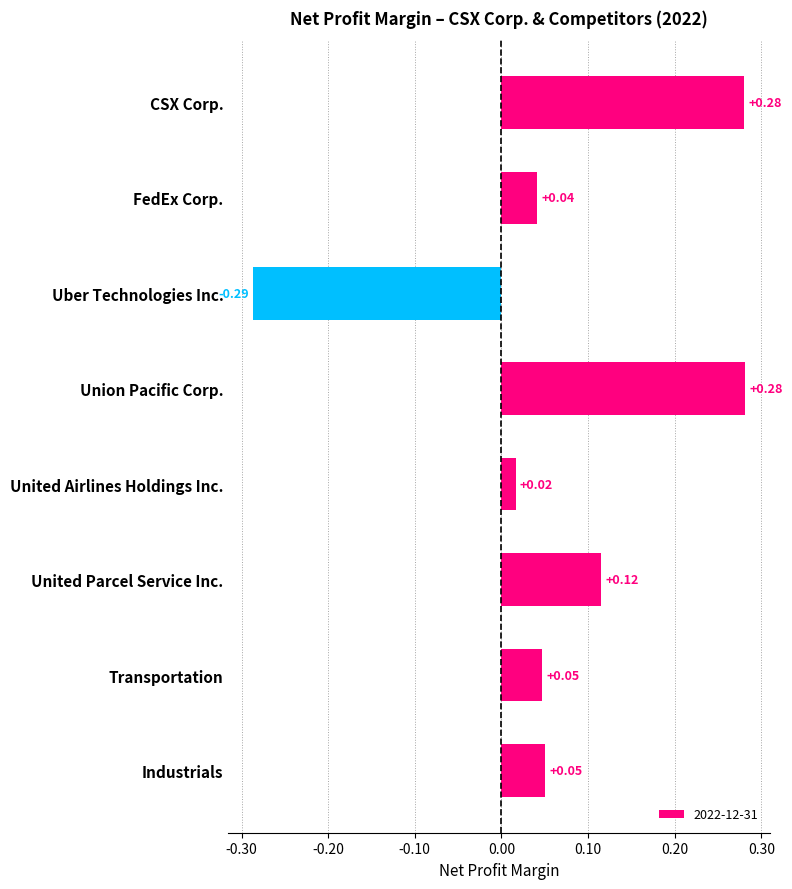

Between Transportation and United Airlines Holdings Inc., which is larger?

Transportation